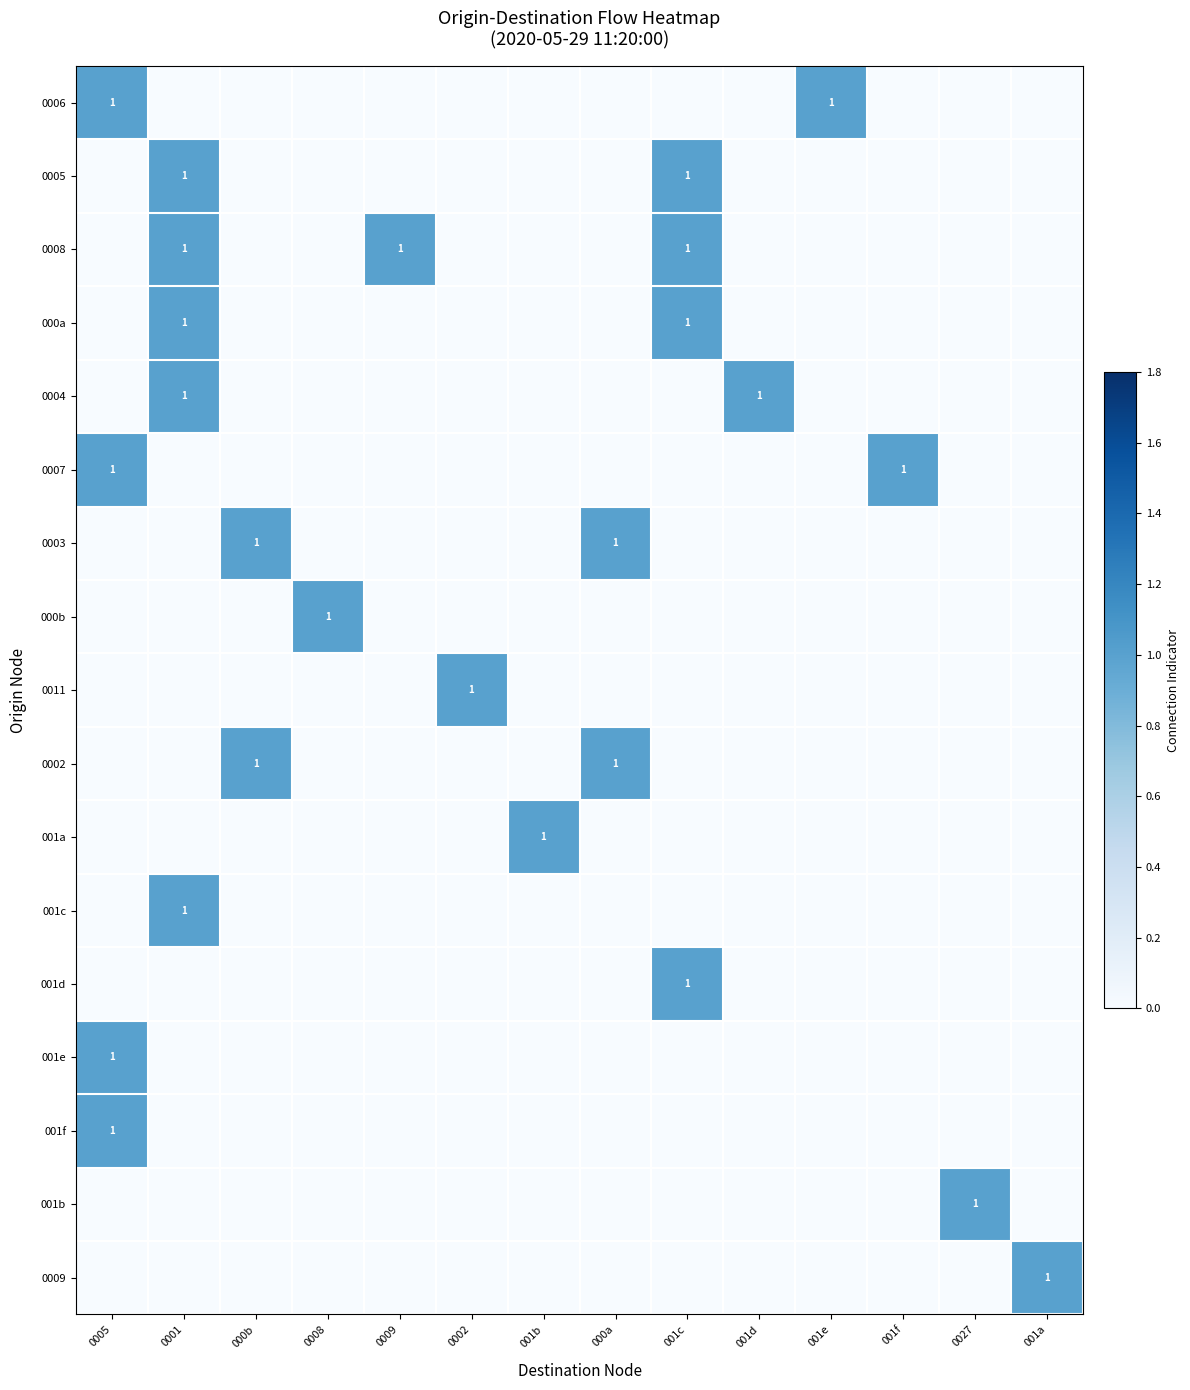

At which category is the sum across all series the highest?

0001